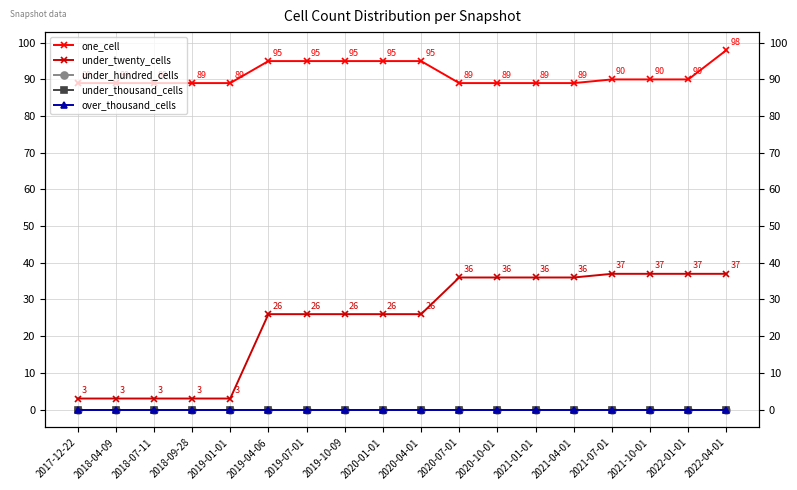

Is the value of under_hundred_cells at 2022-04-01 greater than the value of one_cell at 2022-01-01?

No